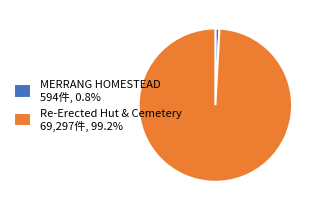

What is the smallest slice in the pie chart?

MERRANG HOMESTEAD